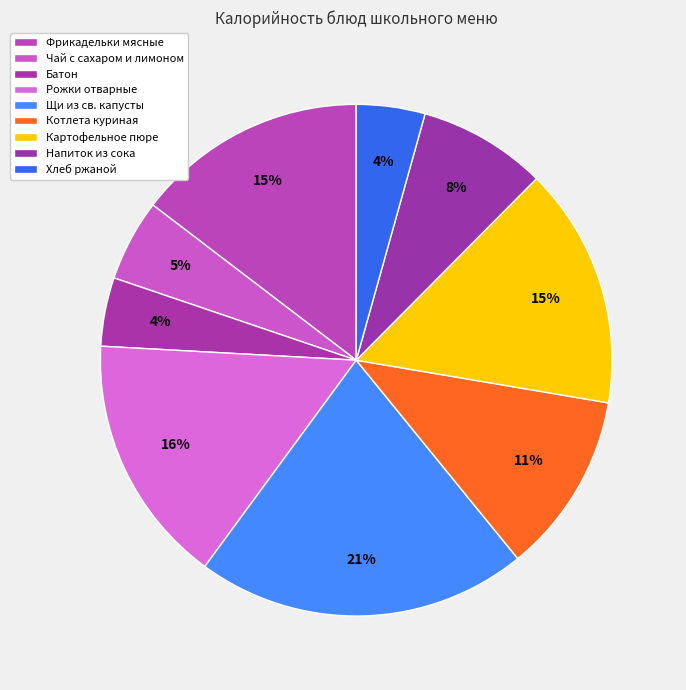

Does Хлеб ржаной account for over 50% of the chart?

No